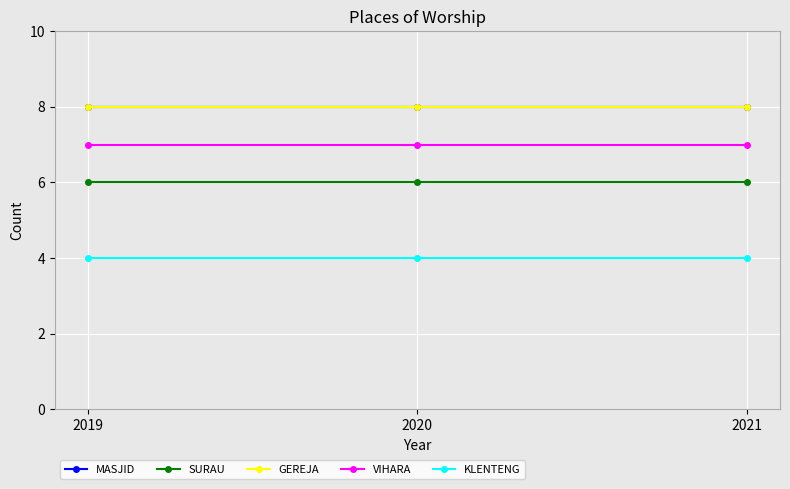

List the series in order of their peak value, highest first.

MASJID, GEREJA, VIHARA, SURAU, KLENTENG